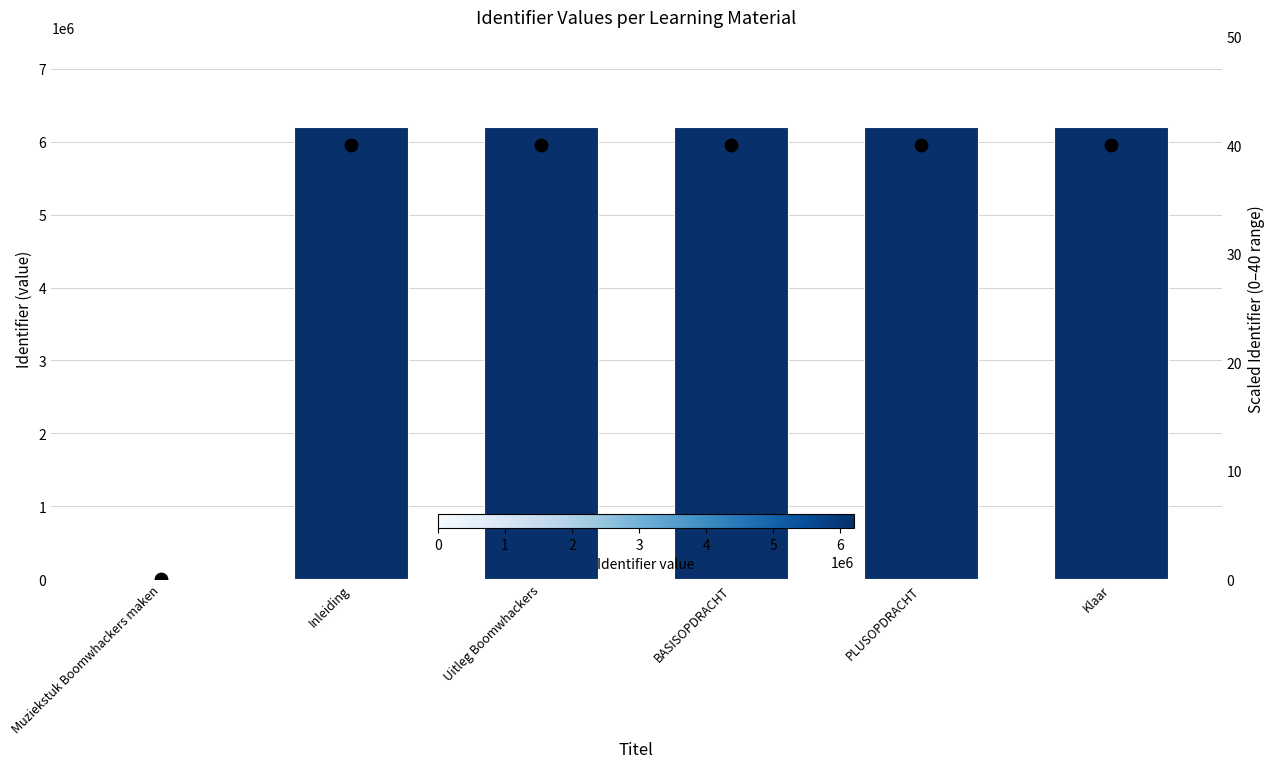

At which category is the sum across all series the highest?

Klaar